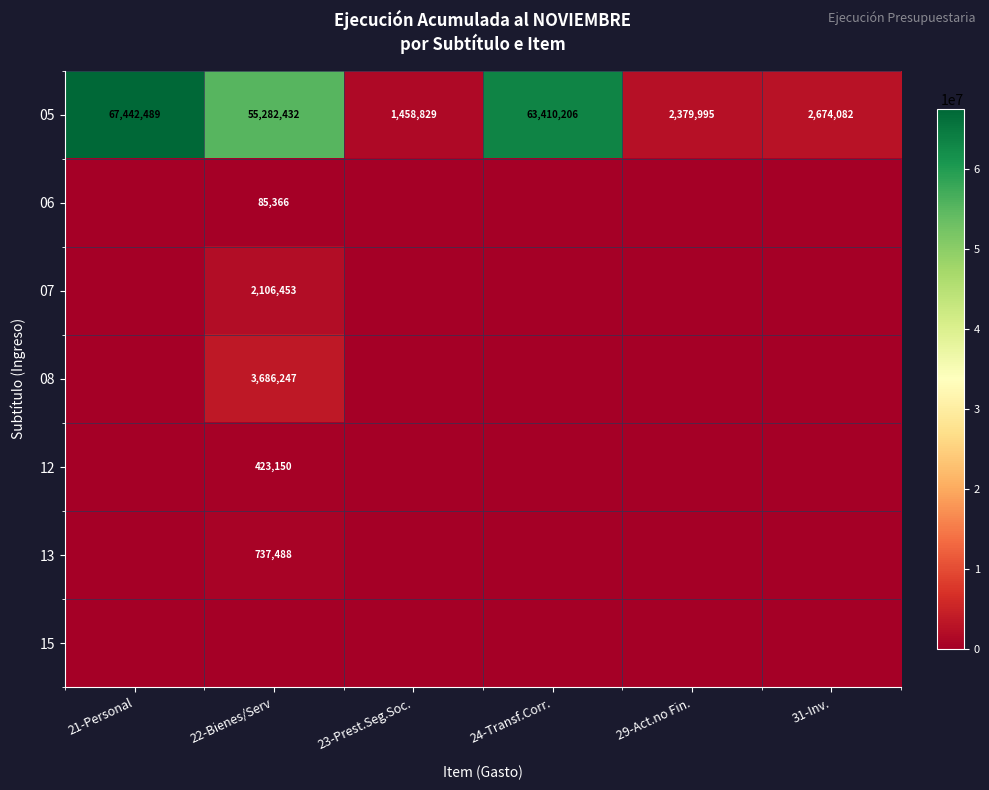

Read the 05 value at 29-Act.no Fin., to the nearest 10.

2380000